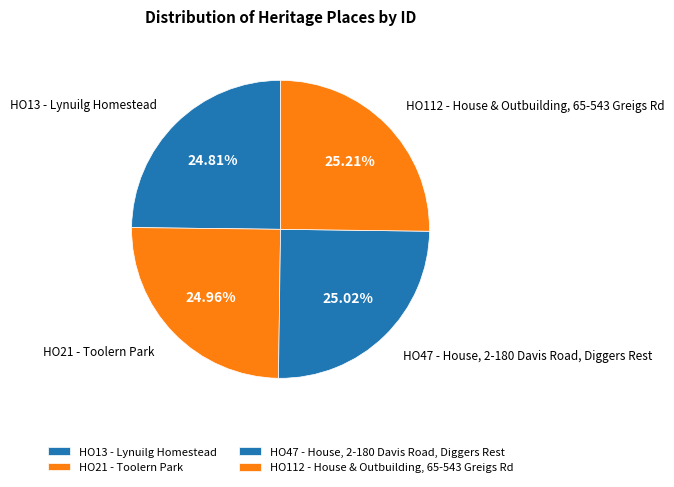

Is it true that HO47 - House, 2-180 Davis Road, Diggers Rest is 38% of the pie?

False